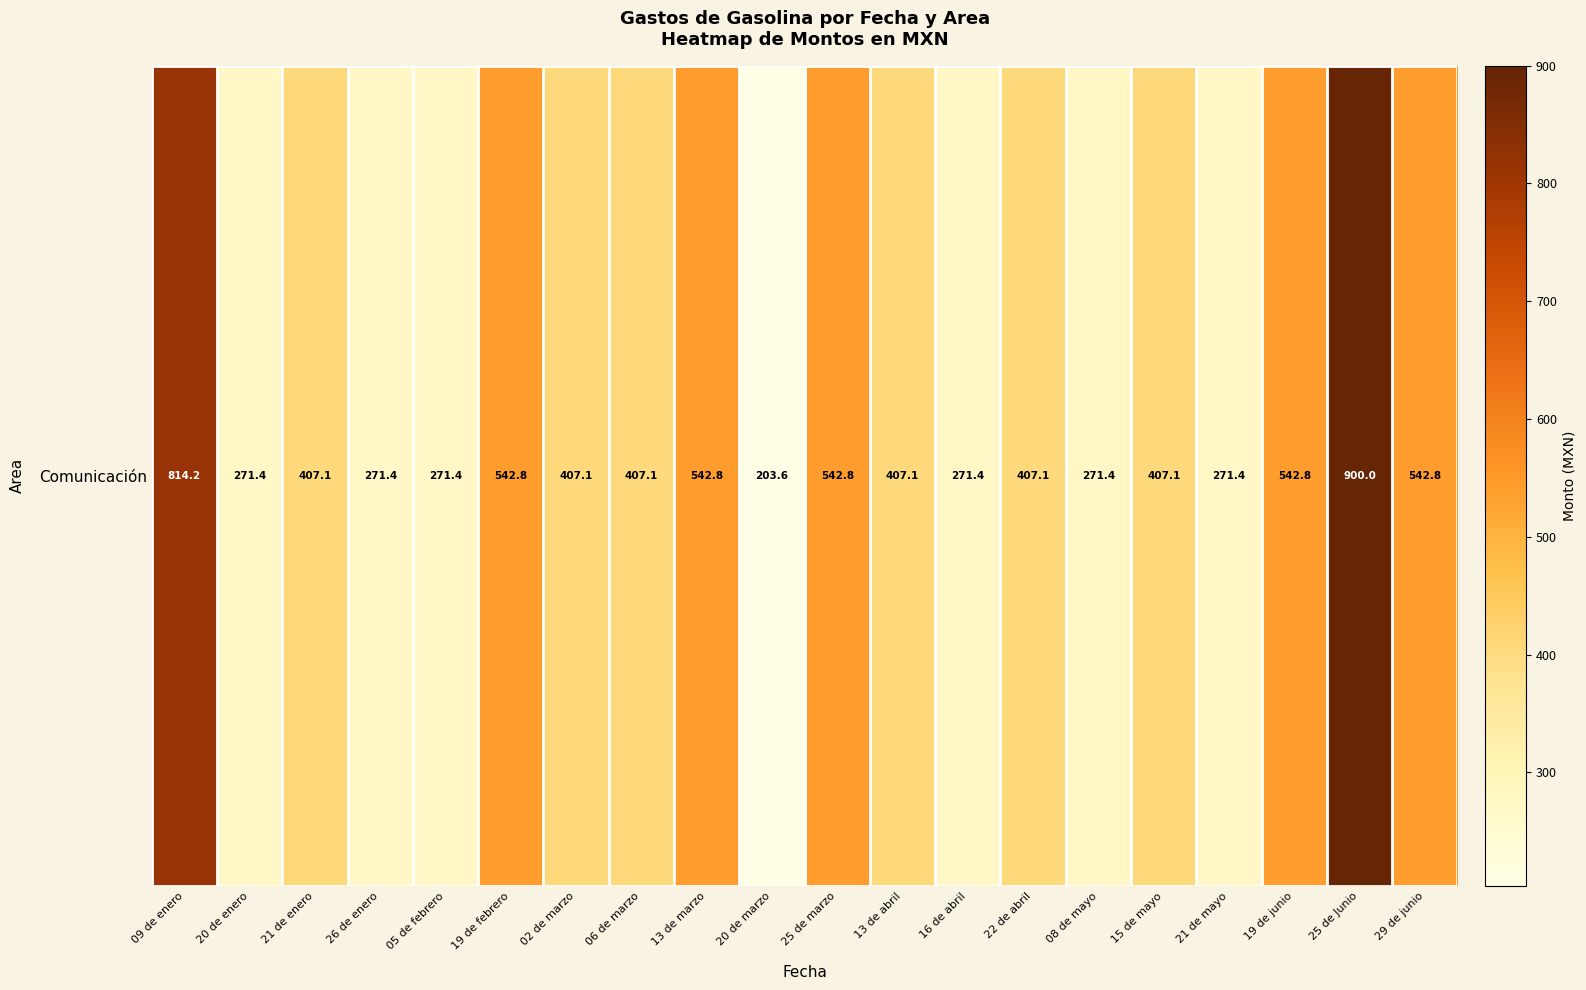

Rank the categories by value from highest to lowest.

25 de Junio, 09 de enero, 19 de febrero, 13 de marzo, 25 de marzo, 19 de junio, 29 de junio, 21 de enero, 02 de marzo, 06 de marzo, 13 de abril, 22 de abril, 15 de mayo, 20 de enero, 26 de enero, 05 de febrero, 16 de abril, 08 de mayo, 21 de mayo, 20 de marzo